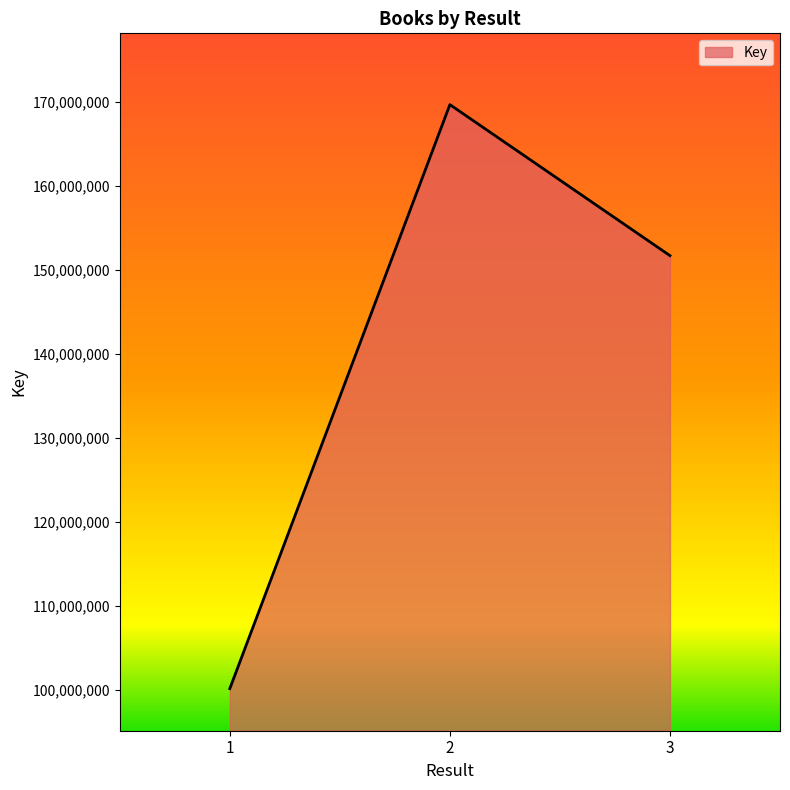

What is the change in value from 1 to 2?

+69512197